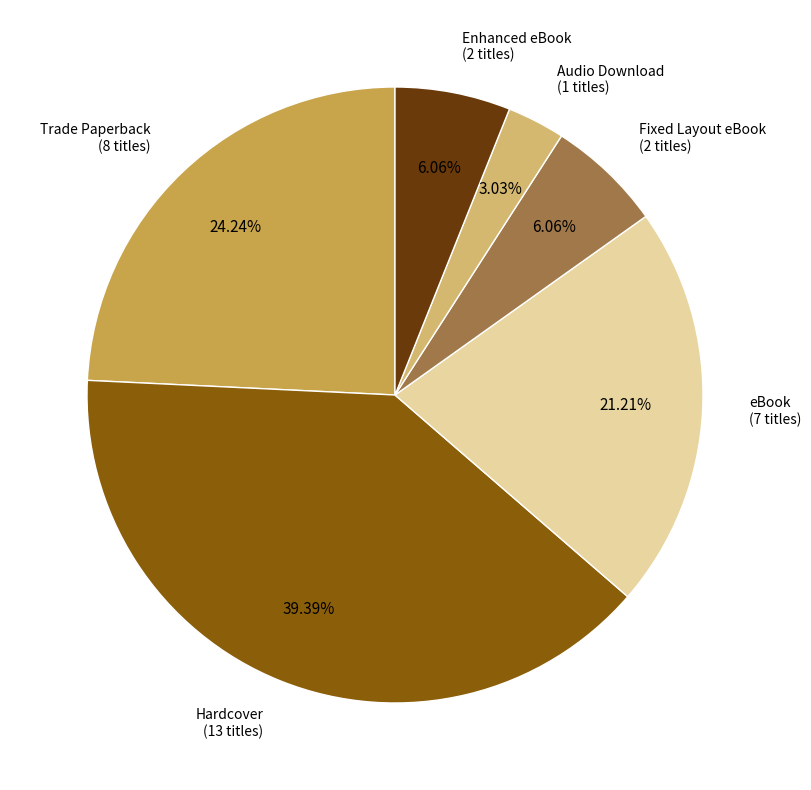

Between Trade Paperback and Fixed Layout eBook, which is larger?

Trade Paperback